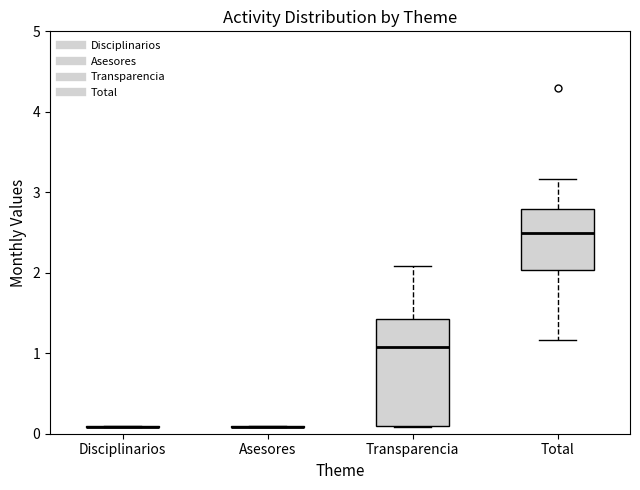

Where is the lower edge of the box for Total on the y-axis? The values are not printed on the chart, so give them approximately, as read against the axis.

2.0